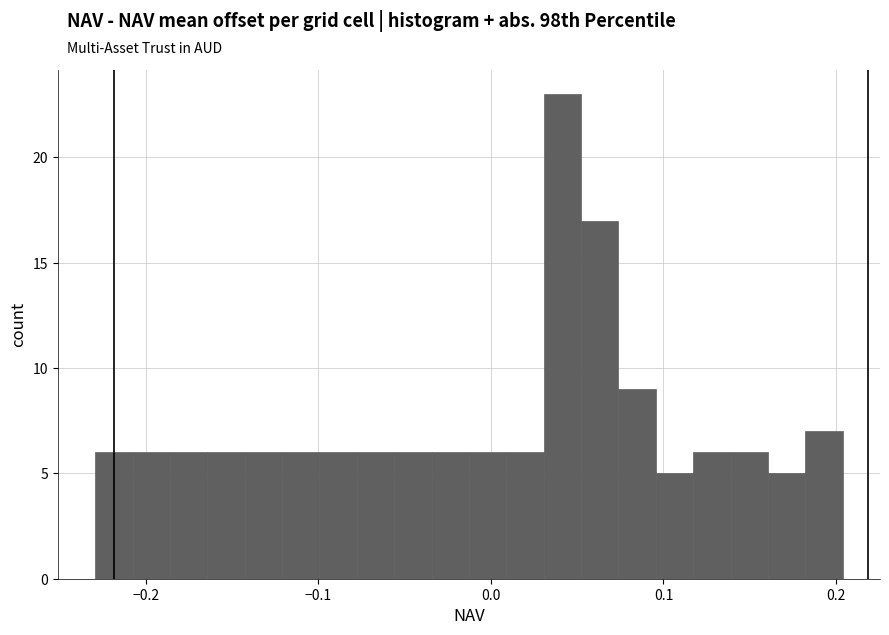

Around what value on the x-axis is the tallest bar? Give the approximate position of its centre, as read against the axis.

0.04